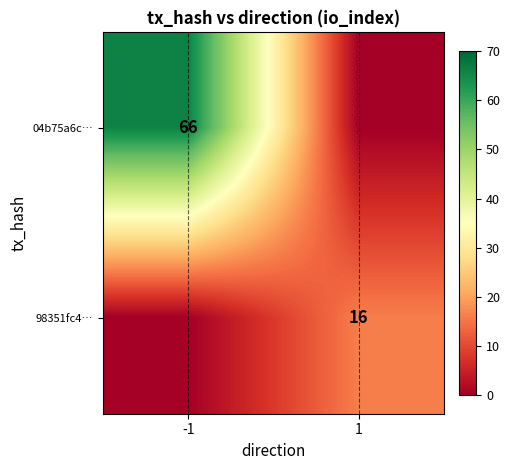

How many distinct data groups are displayed?

2